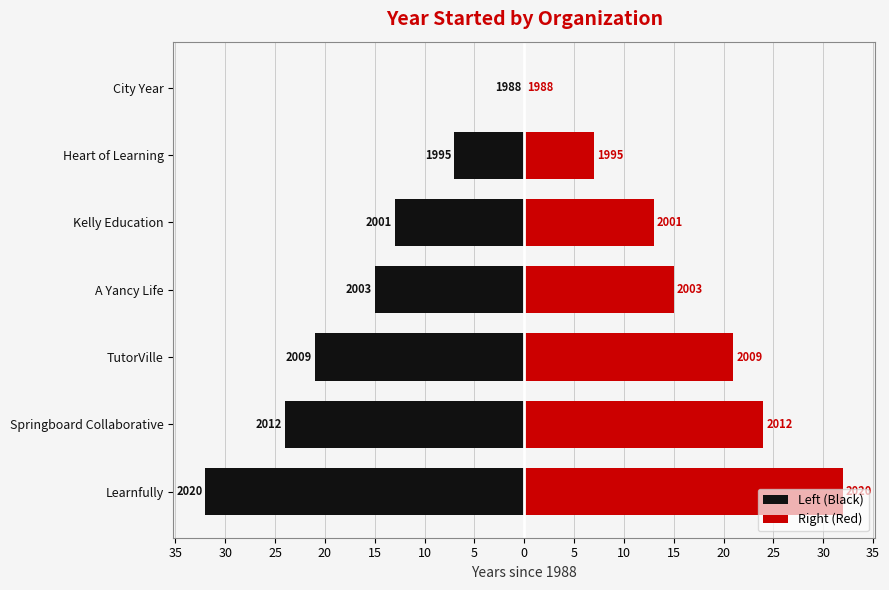

What is the minimum value shown in the chart?

-32